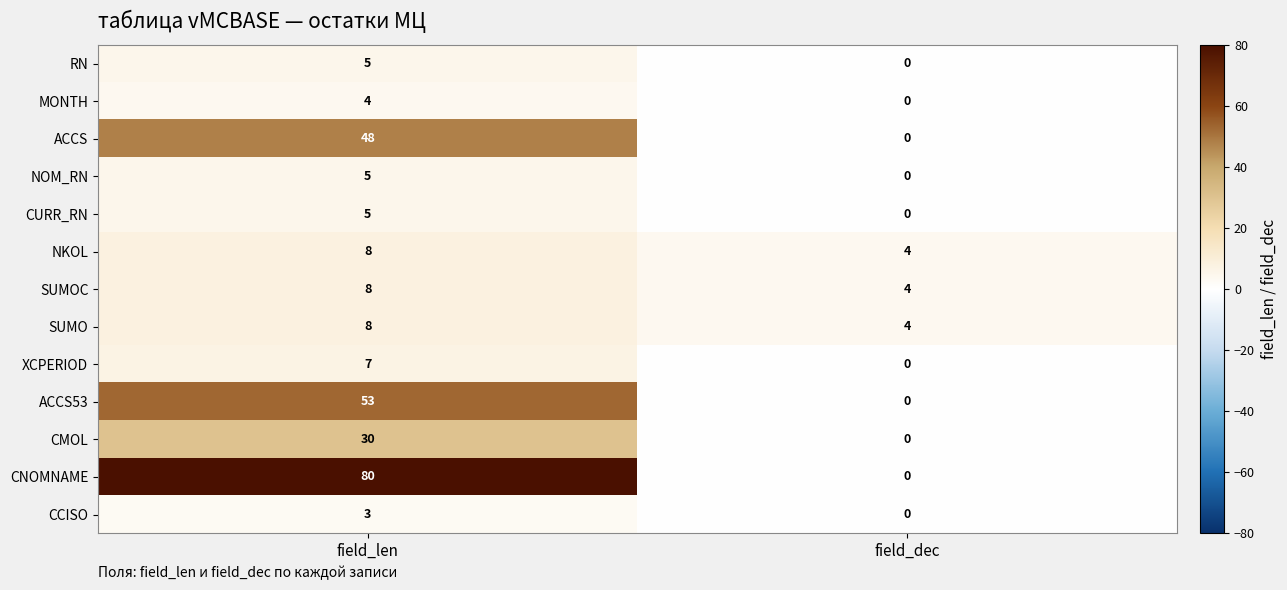

Between field_len and field_dec, which series saw the biggest shift?

CNOMNAME